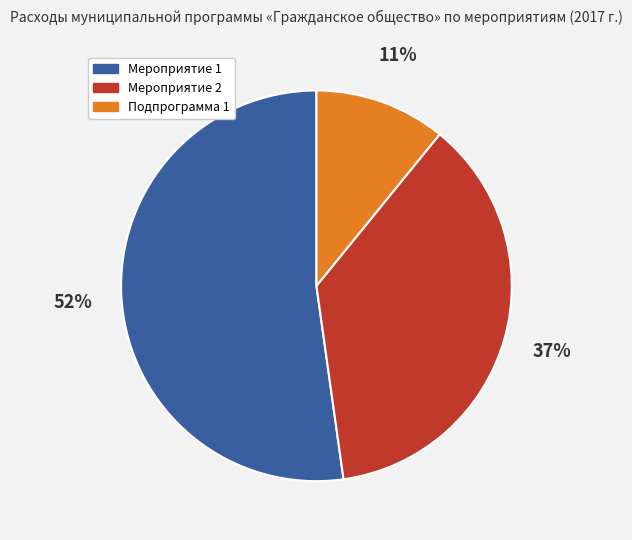

Which has a higher value, Мероприятие 2 or Мероприятие 1?

Мероприятие 1